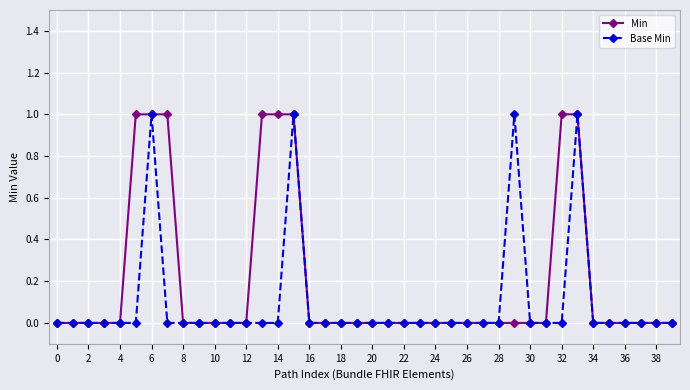

Which series has the largest total across all categories?

Min